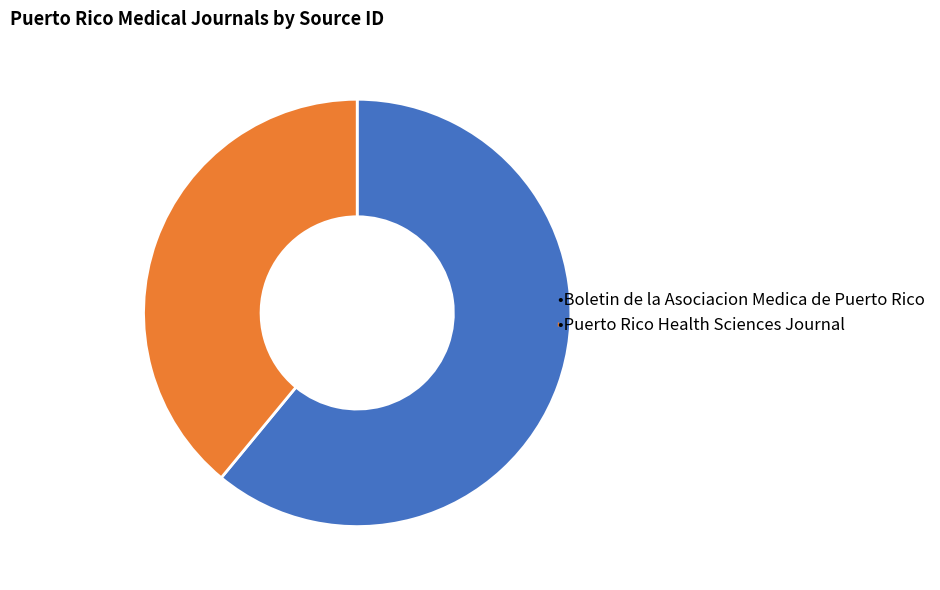

Does any single category account for the majority?

Yes